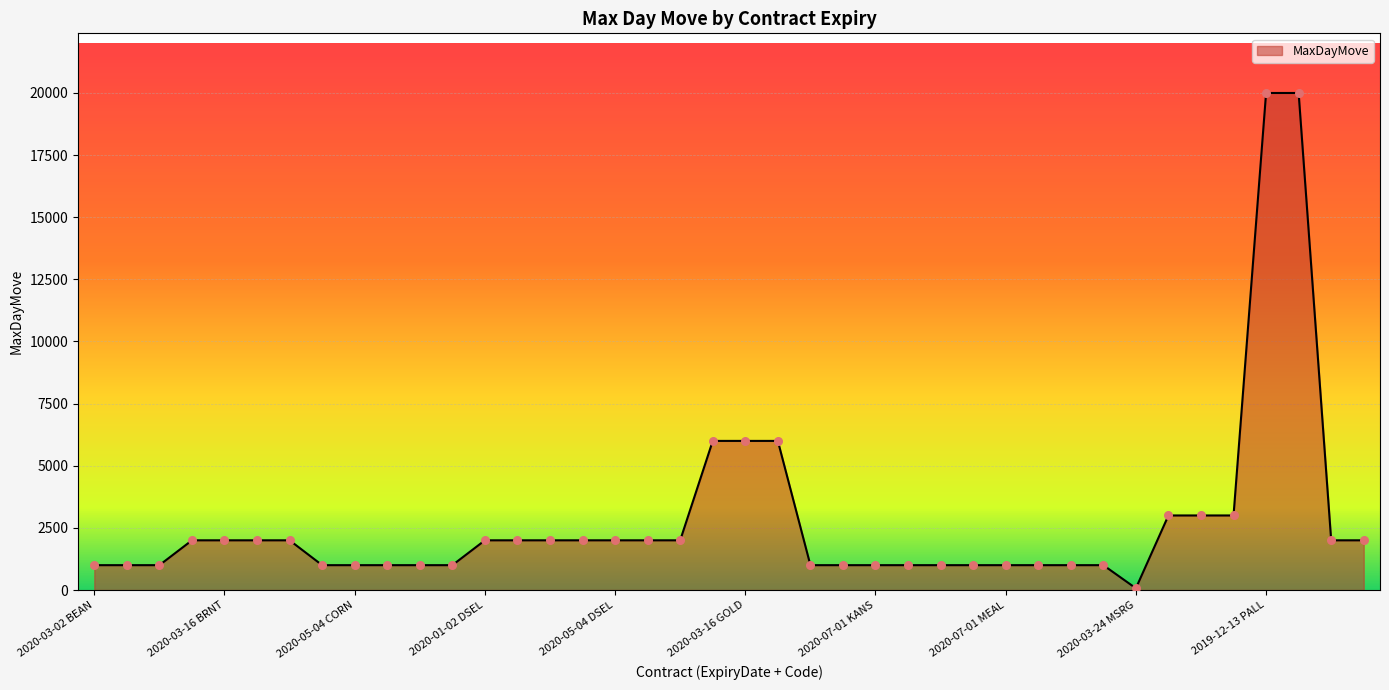

What is the greatest value displayed?

20000